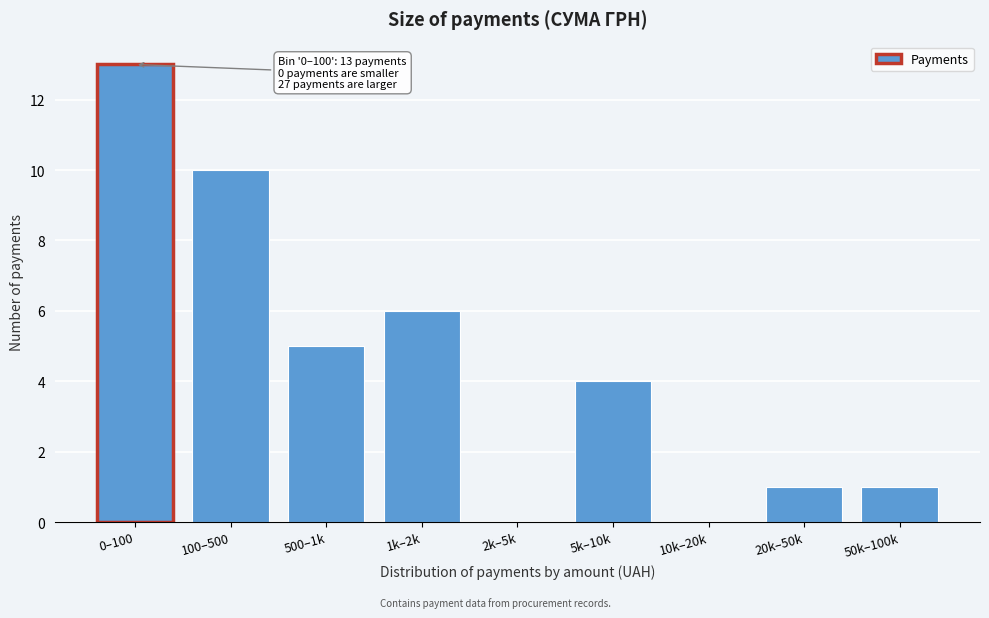

Reading right to left, list all the values displayed in this chart.

50k–100k=1	20k–50k=1	10k–20k=0	5k–10k=4	2k–5k=0	1k–2k=6	500–1k=5	100–500=10	0–100=13